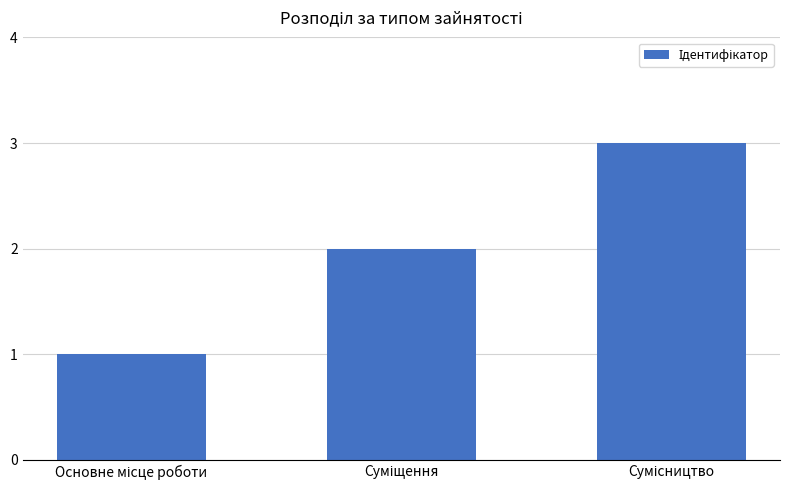

What is the maximum value shown in the chart?

3